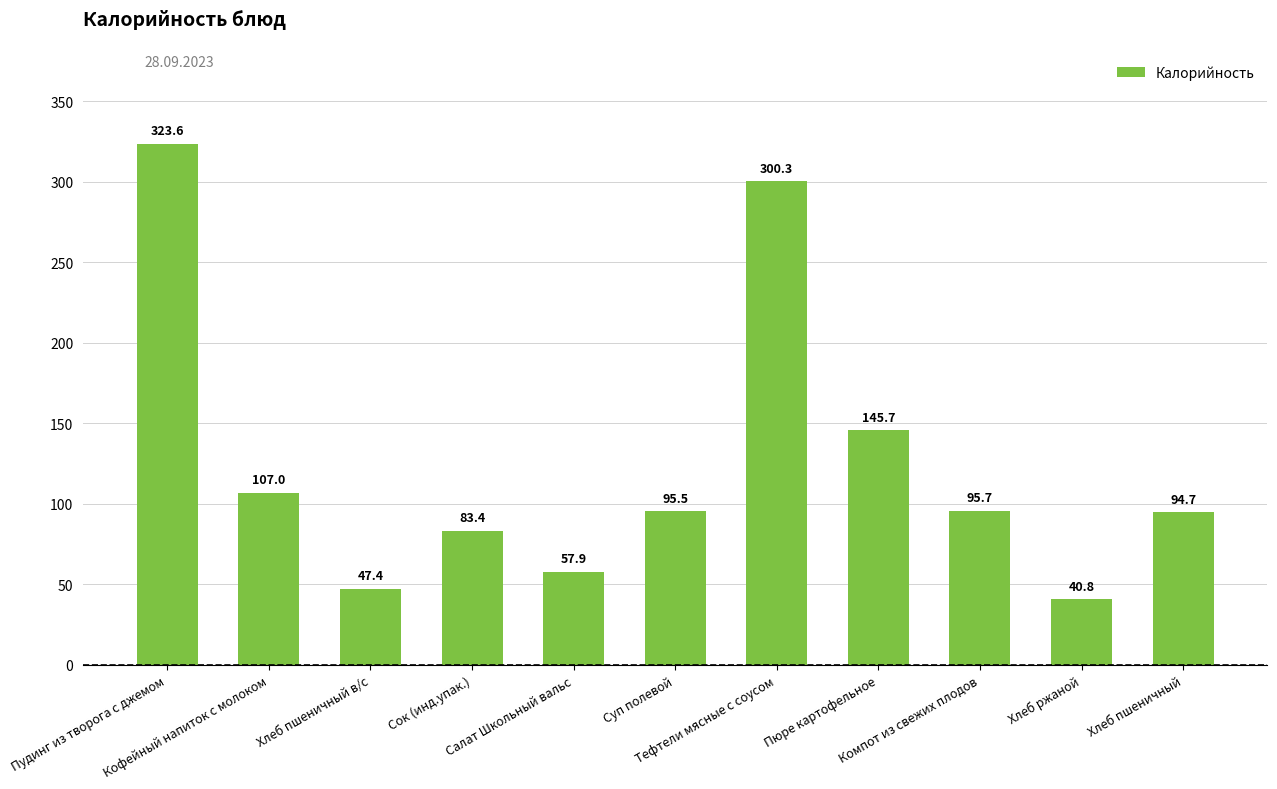

Approximately how many times larger is the value at Пюре картофельное compared to Тефтели мясные с соусом?

0.5